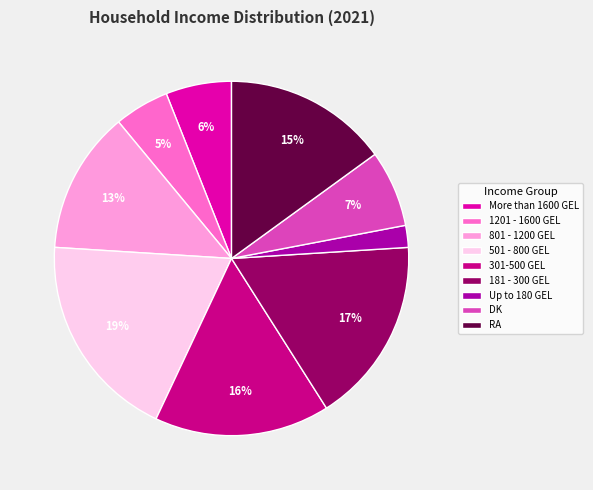

Count the number of slices in the pie.

9